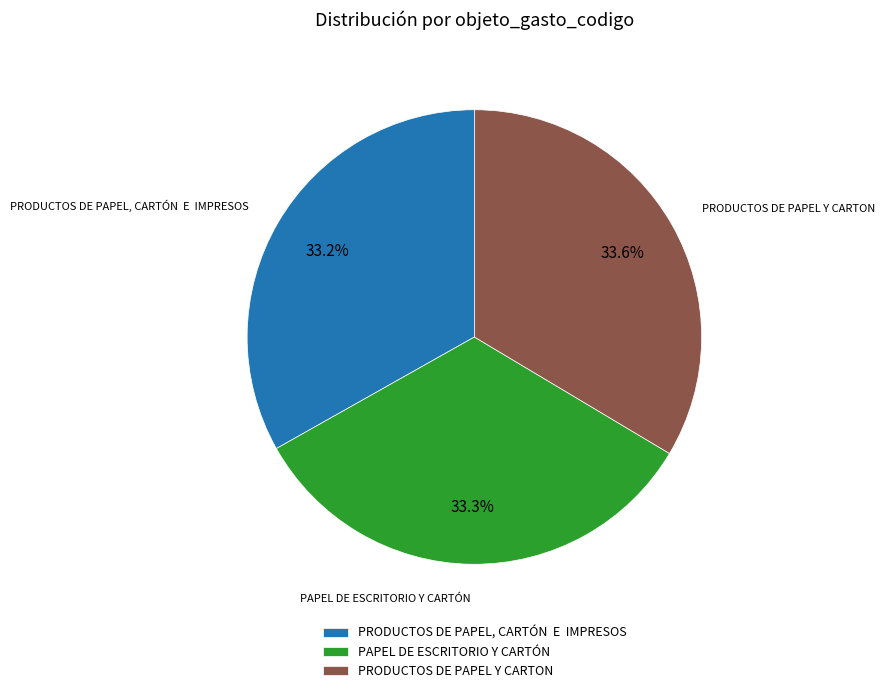

True or false: PAPEL DE ESCRITORIO Y CARTÓN accounts for 33% of the total.

True